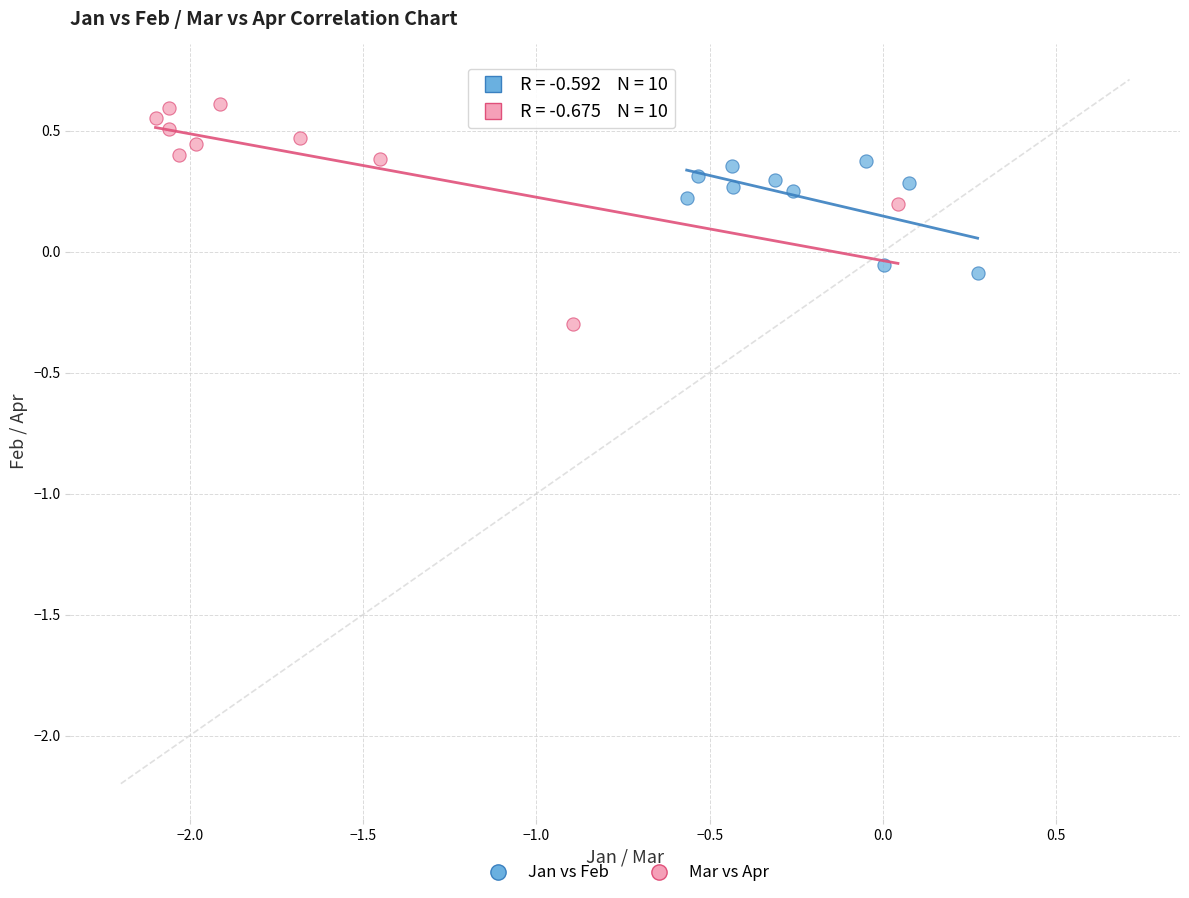

Which series has the largest Y range (max minus min)?

Mar vs Apr